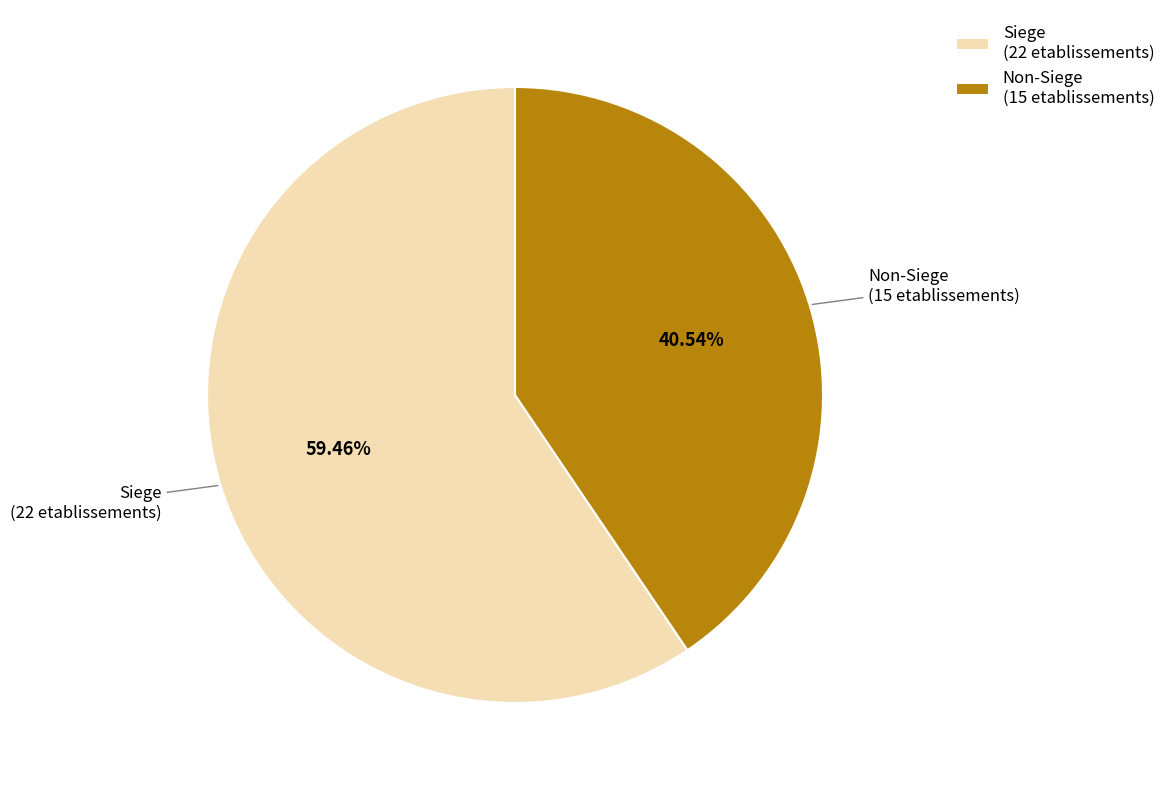

Count the number of slices in the pie.

2